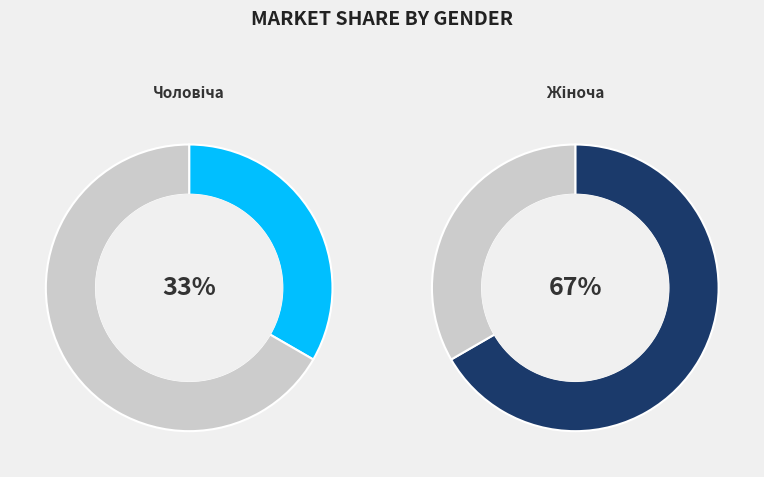

To the nearest percent, what is the average slice percentage?

50%